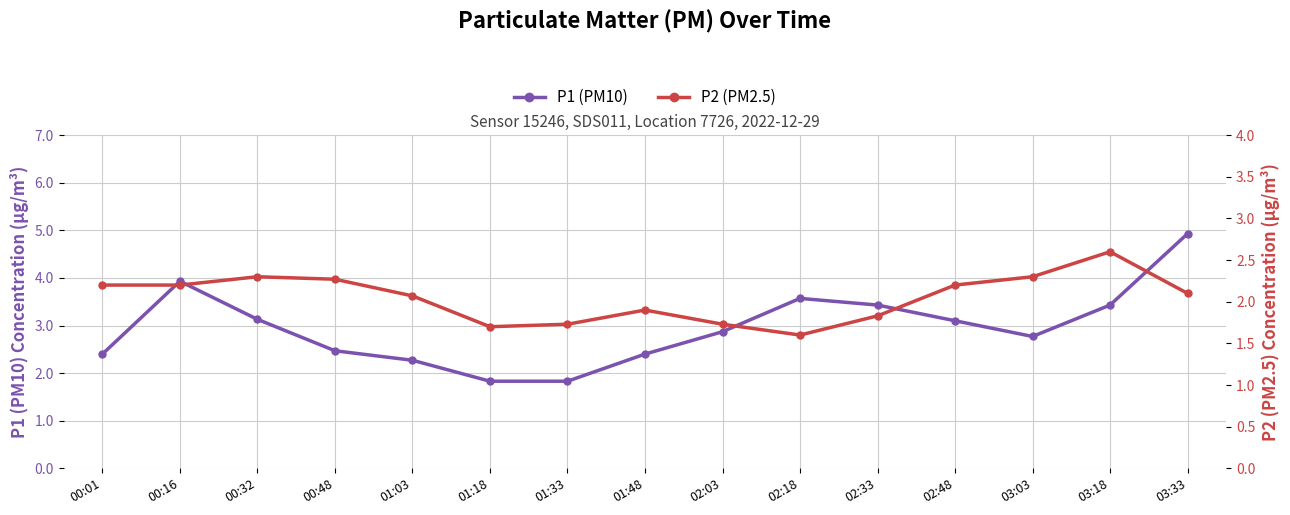

Does the chart display data point markers on the line(s)?

Yes